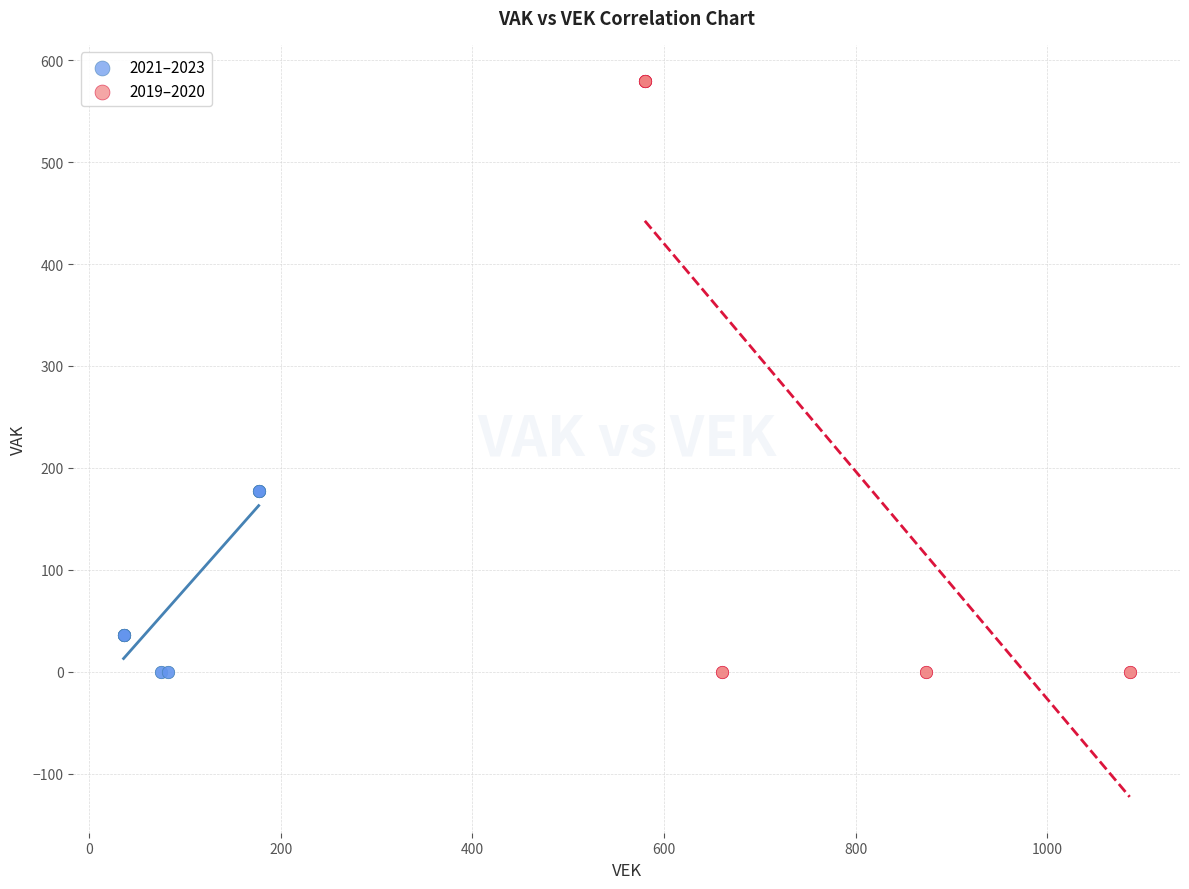

Which series has the widest spread of Y values?

2019–2020